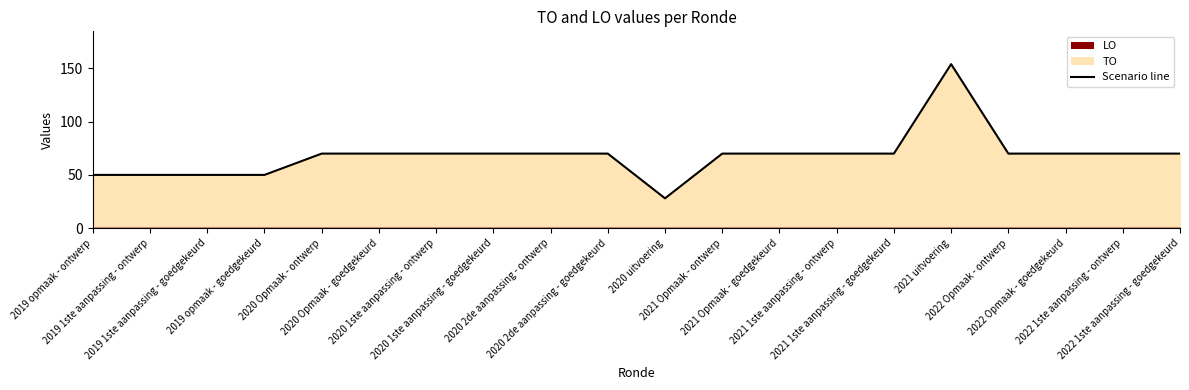

The value at 2022 Opmaak - goedgekeurd is 70. True or false?

True